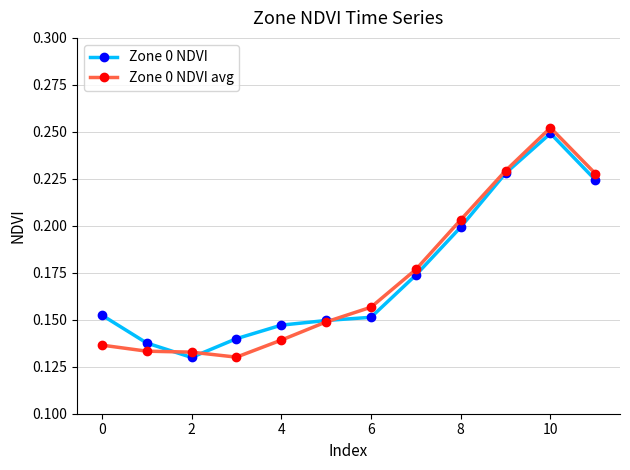

How many Zone 0 NDVI values are between 0 and 1?

12